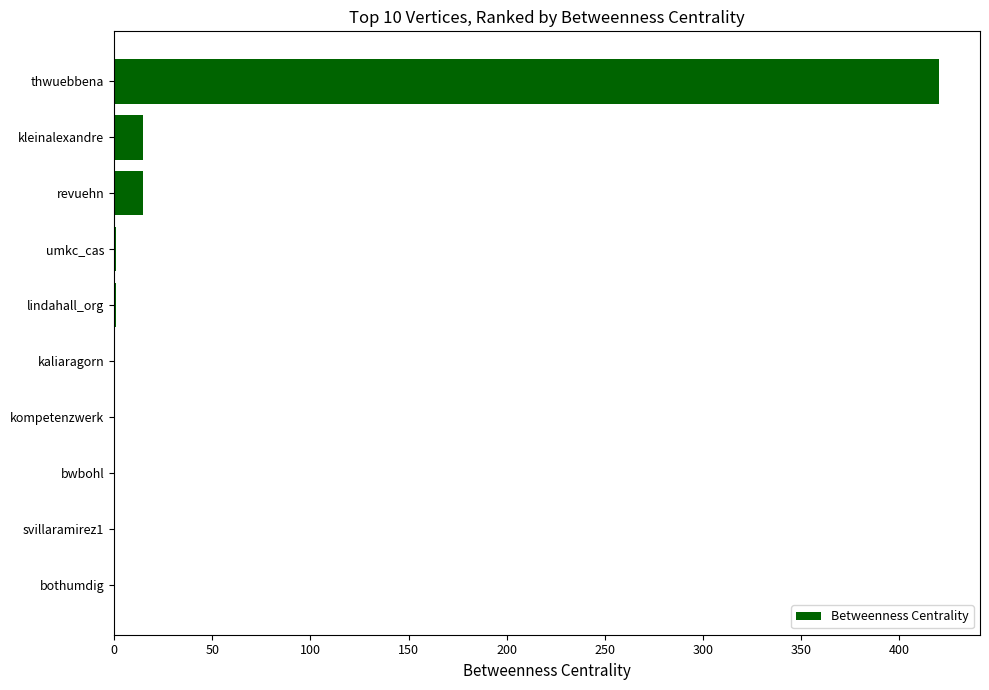

What is the maximum value shown in the chart?

420